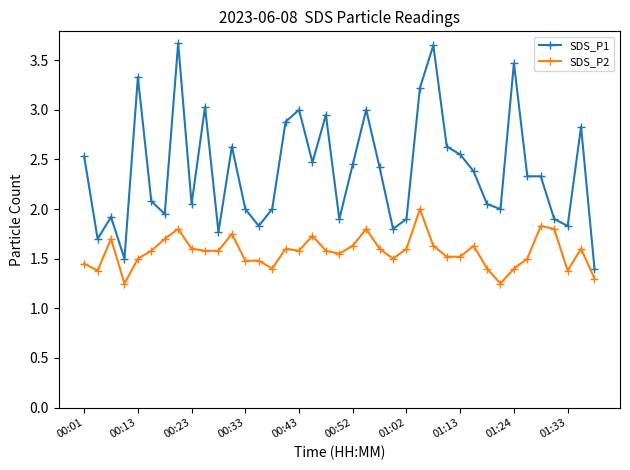

What is the value of the SDS_P1 point at the 38th from the left?

2.8